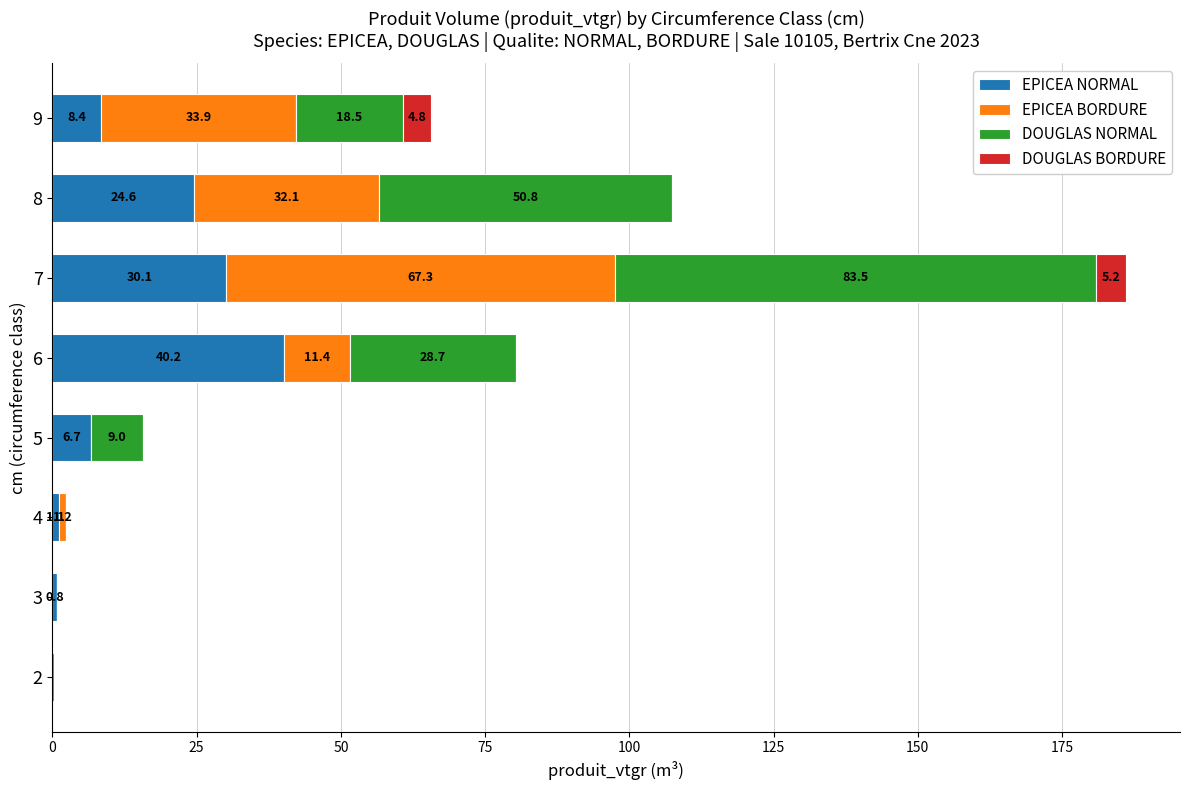

The EPICEA NORMAL series shows 30.1 at 7. True or false?

True